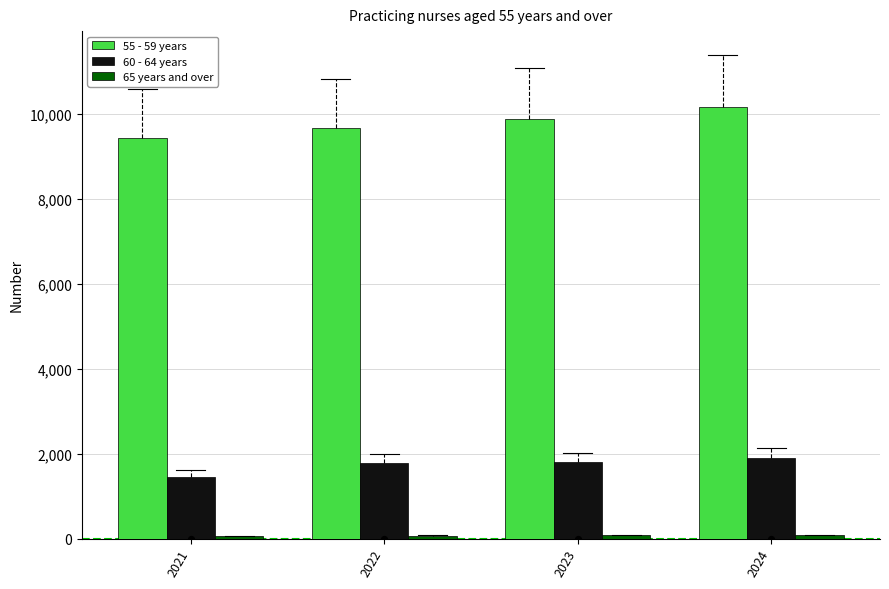

Which series has the widest spread of Y values?

55 - 59 years